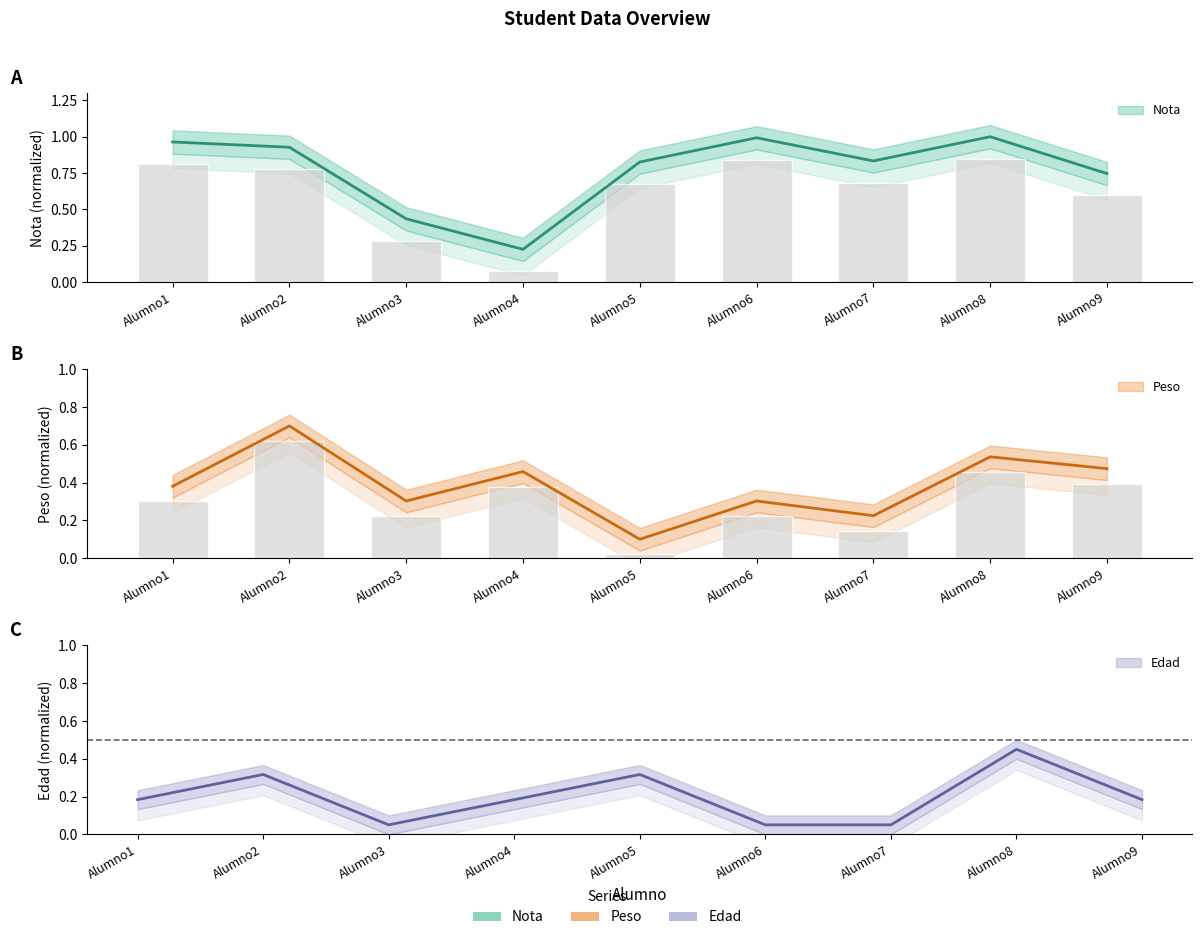

What are all the series names shown in the legend?

Nota, Peso, Edad